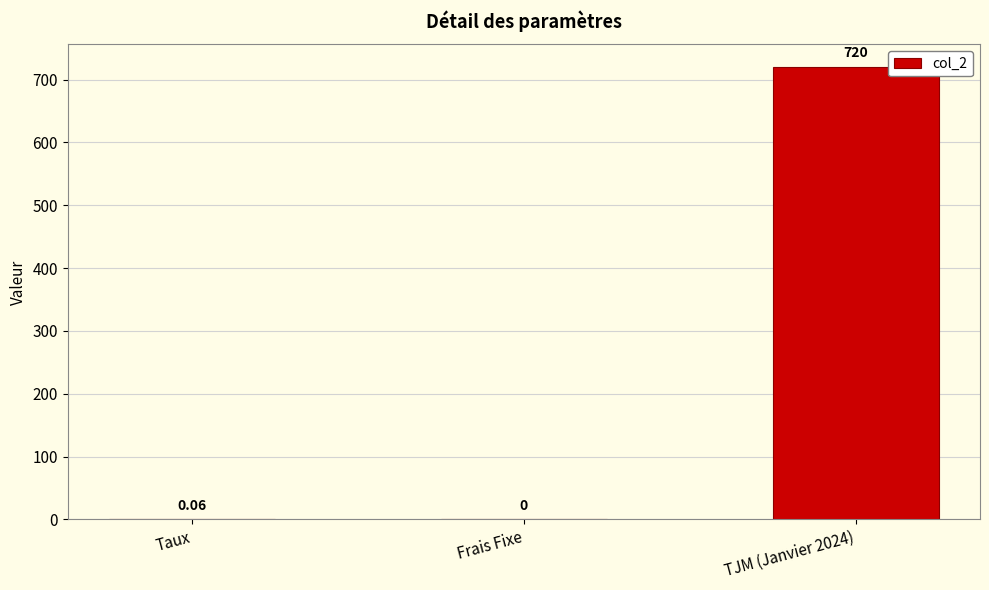

At which label is the value closest to 360?

Taux